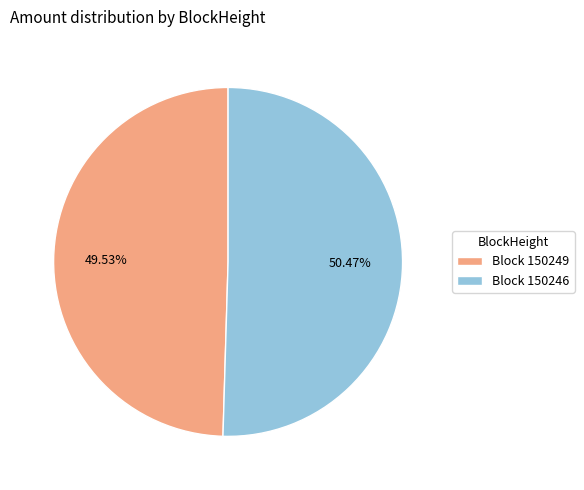

Is the sum of Block 150249 and Block 150246 greater than half?

Yes